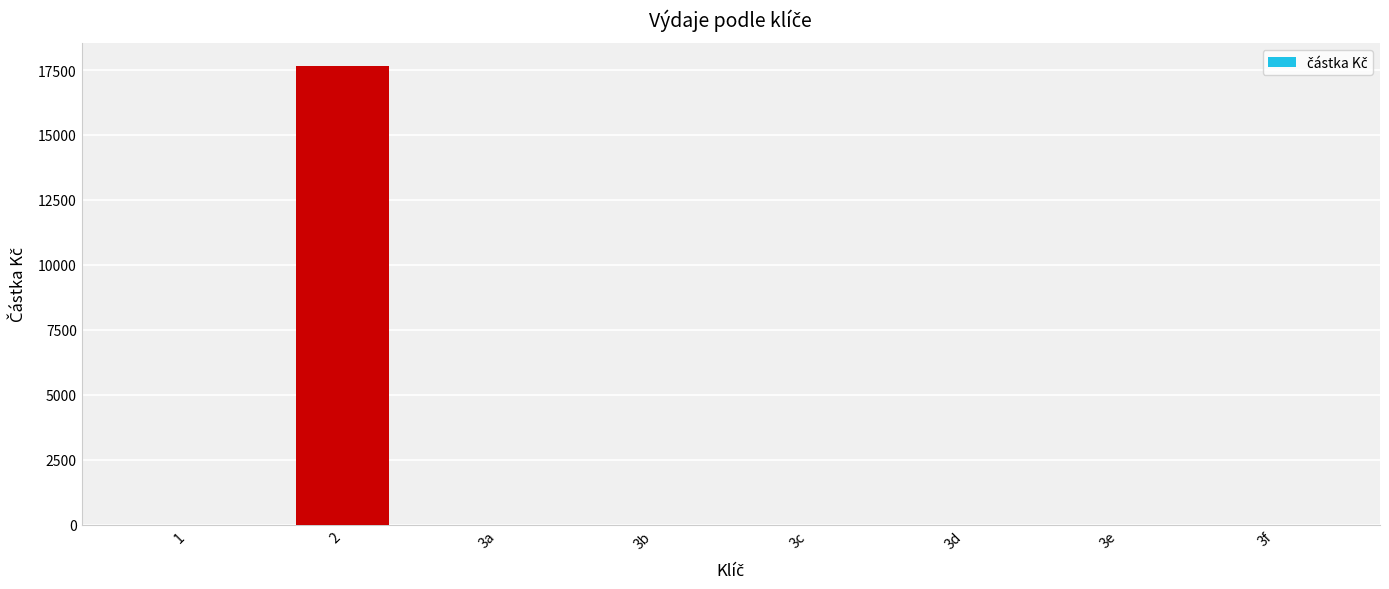

How many values exceed 0?

1